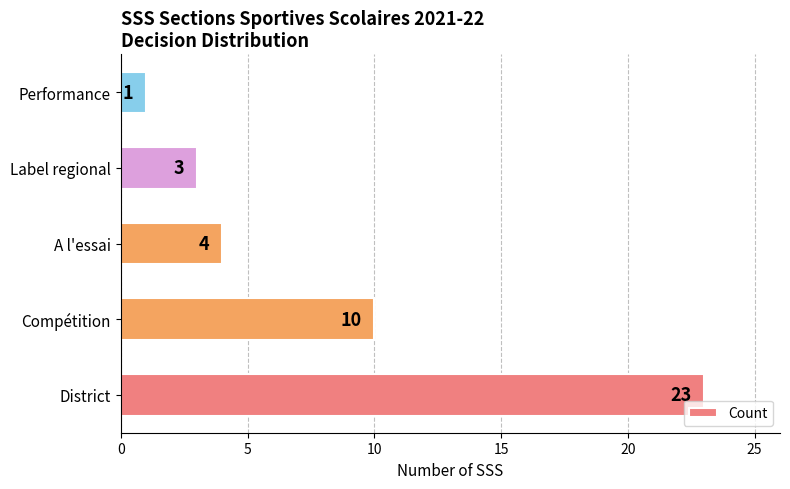

Reading bottom to top, extract all data points from this chart.

District=23	Compétition=10	A l'essai=4	Label regional=3	Performance=1